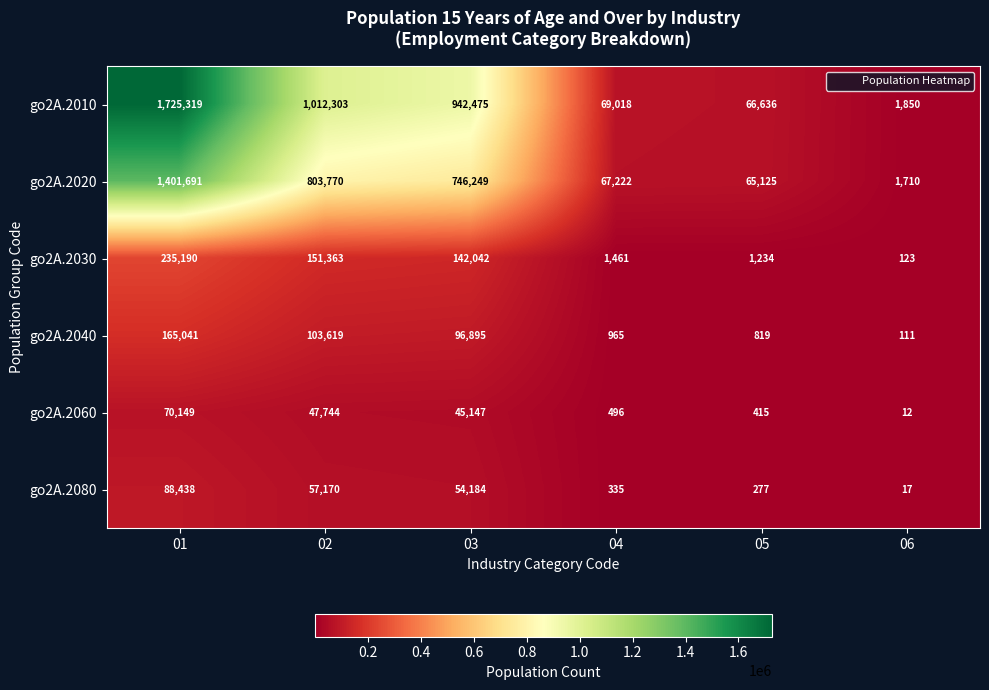

What is the smallest value displayed?

12